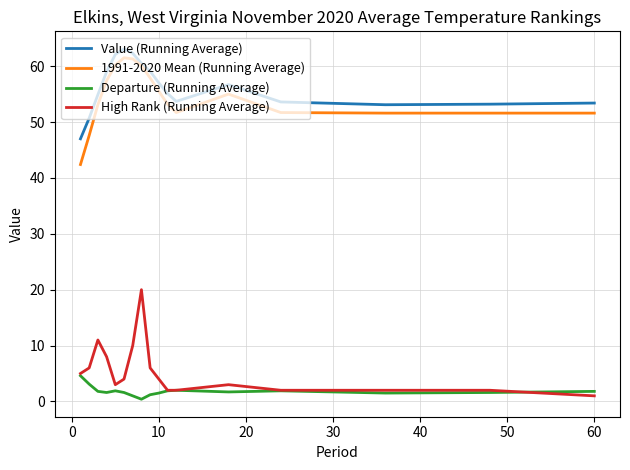

True or false: Departure (Running Average) and Value (Running Average) cross at least once.

False